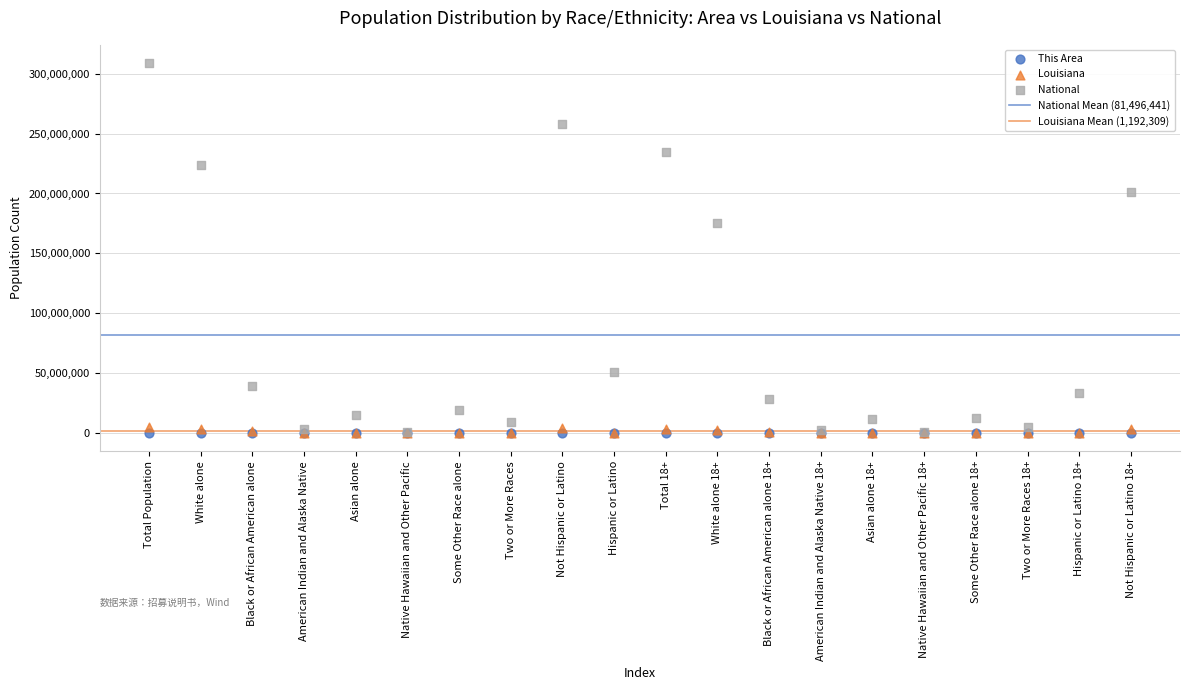

In the National series, what Y value is closest to 154563973?

175134916